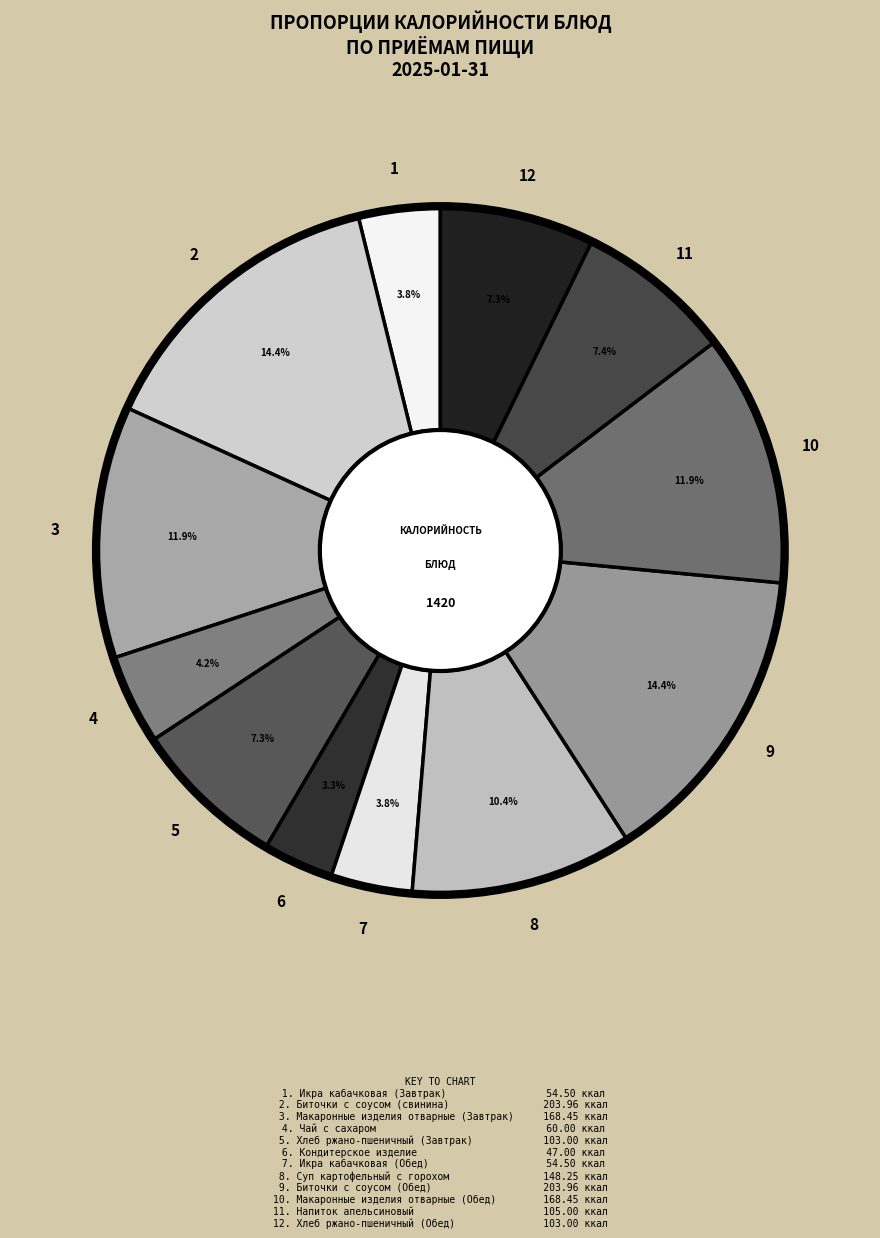

Count the number of slices in the pie.

12